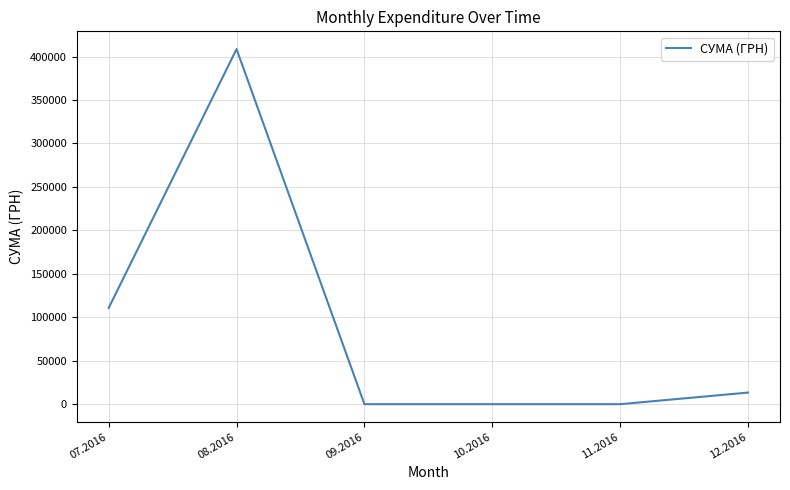

Between 07.2016 and 11.2016, which is larger?

07.2016